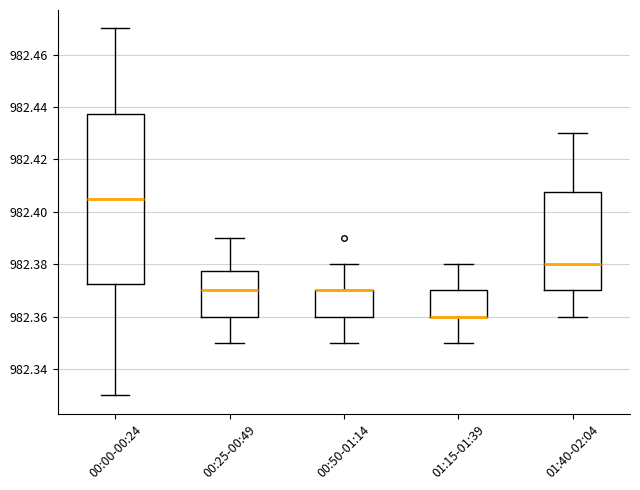

Where is the upper edge of the box for 01:15-01:39 on the y-axis? The values are not printed on the chart, so give them approximately, as read against the axis.

982.370